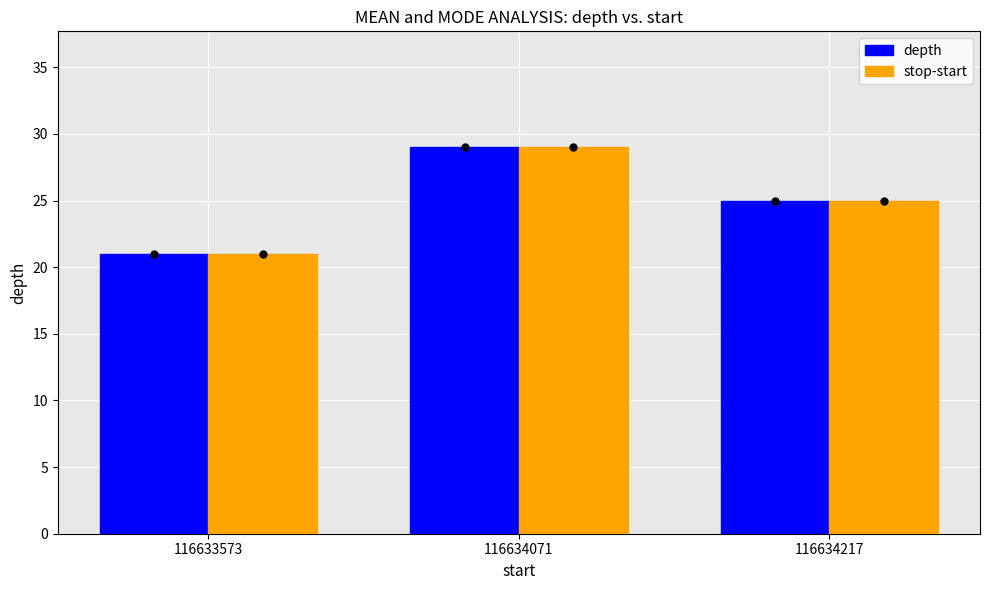

True or false: depth has a value of 29 at 116634071.

True